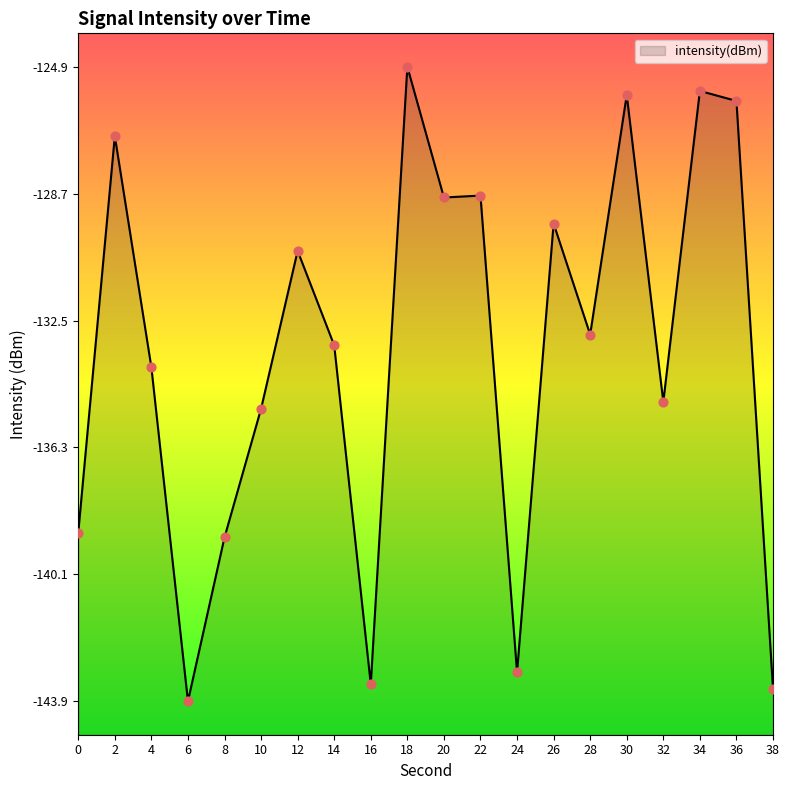

What is the change in value from 20 to 32?

-6.1